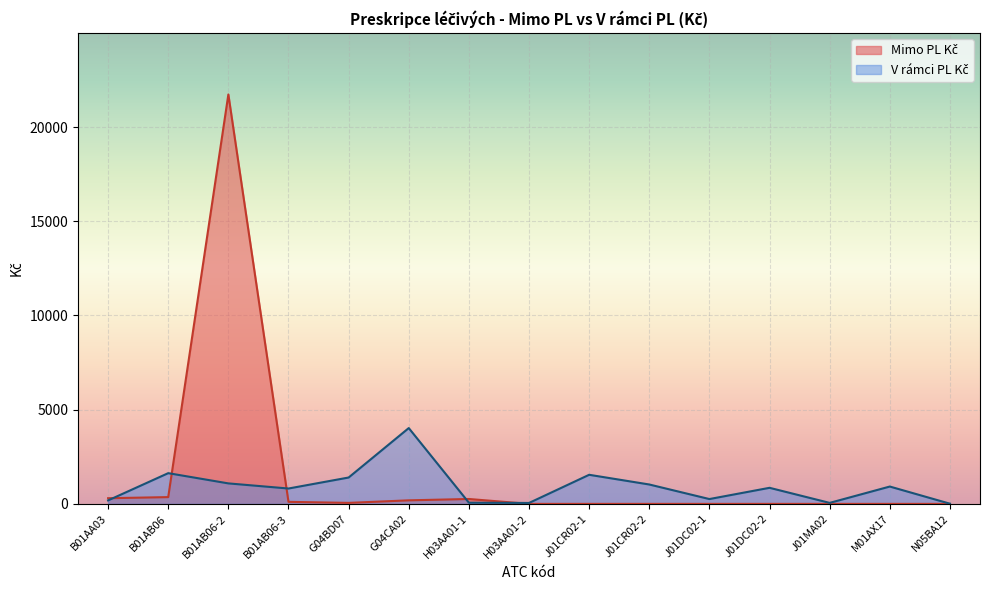

What is the label of the 4th point from the left?

B01AB06-3